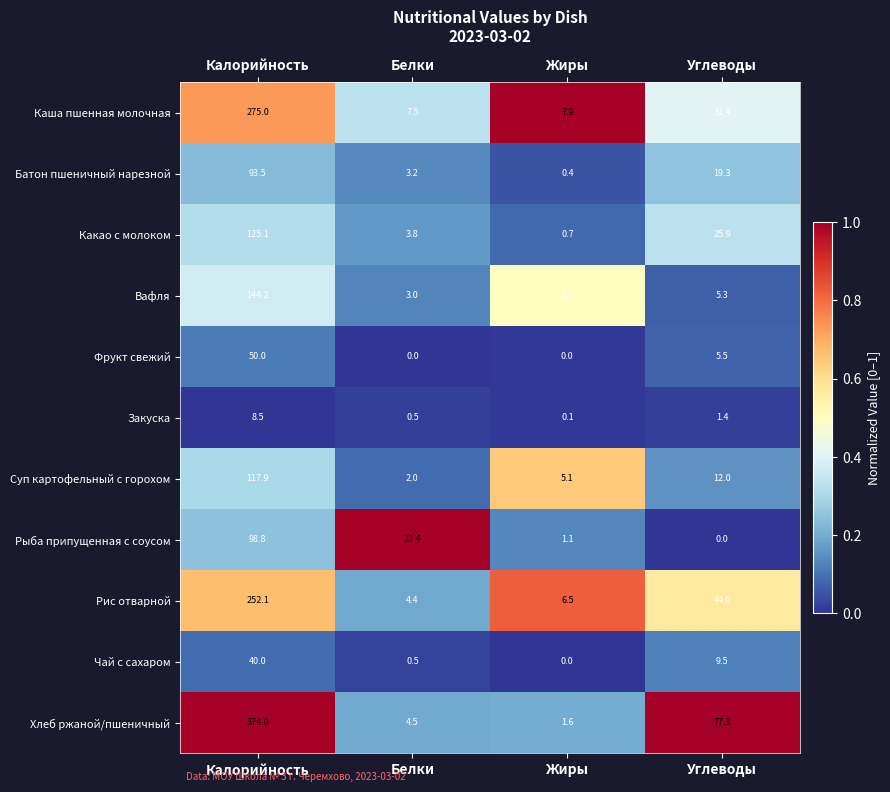

Which series changed the most between Калорийность and Жиры?

Хлеб ржаной/пшеничный